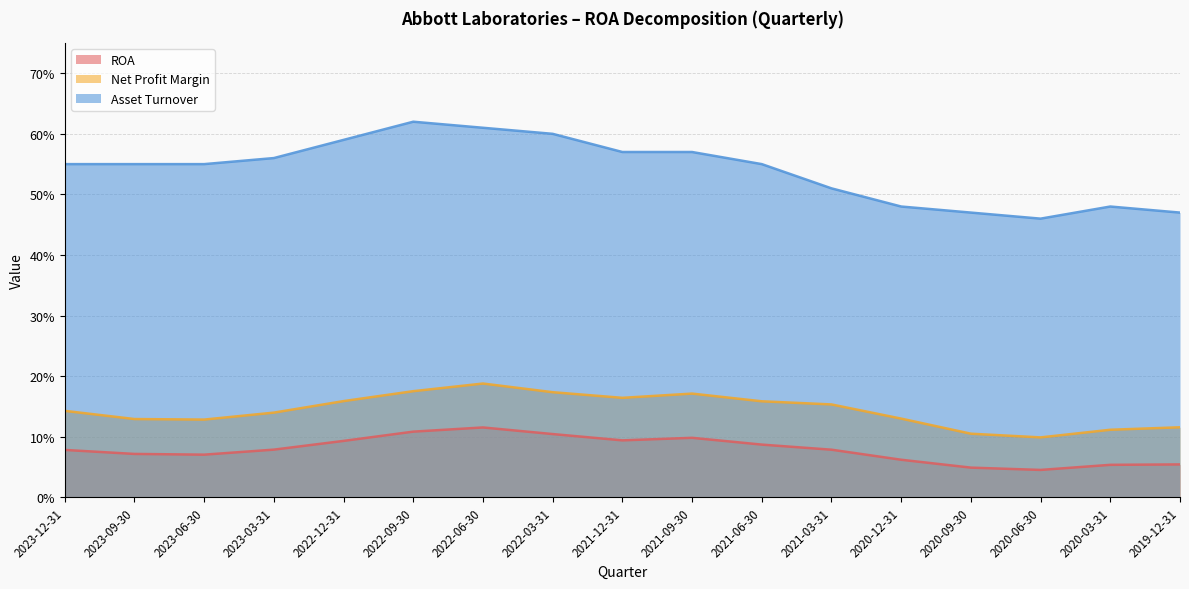

At which label is Net Profit Margin closest to 0?

2020-06-30